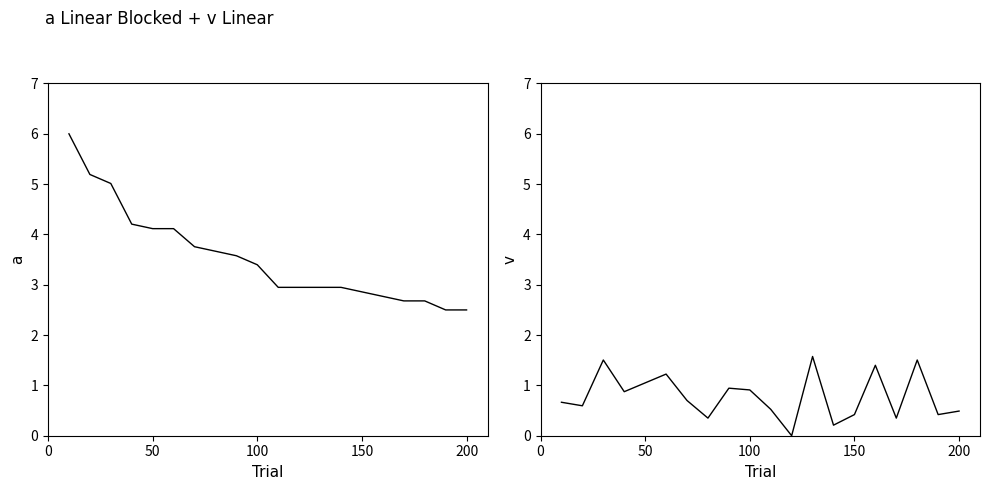

Reading left to right, what are all the values shown in this chart?

Age-Adjusted Rate: 6.0	5.2	5.0	4.2	4.1	4.1	3.8	3.7	3.6	3.4	2.9	2.9	2.9	2.9	2.9	2.8	2.7	2.7	2.5	2.5
Lower 95% CI: 0.7	0.6	1.5	0.9	1.1	1.2	0.7	0.4	0.9	0.9	0.5	0.0	1.6	0.2	0.4	1.4	0.4	1.5	0.4	0.5